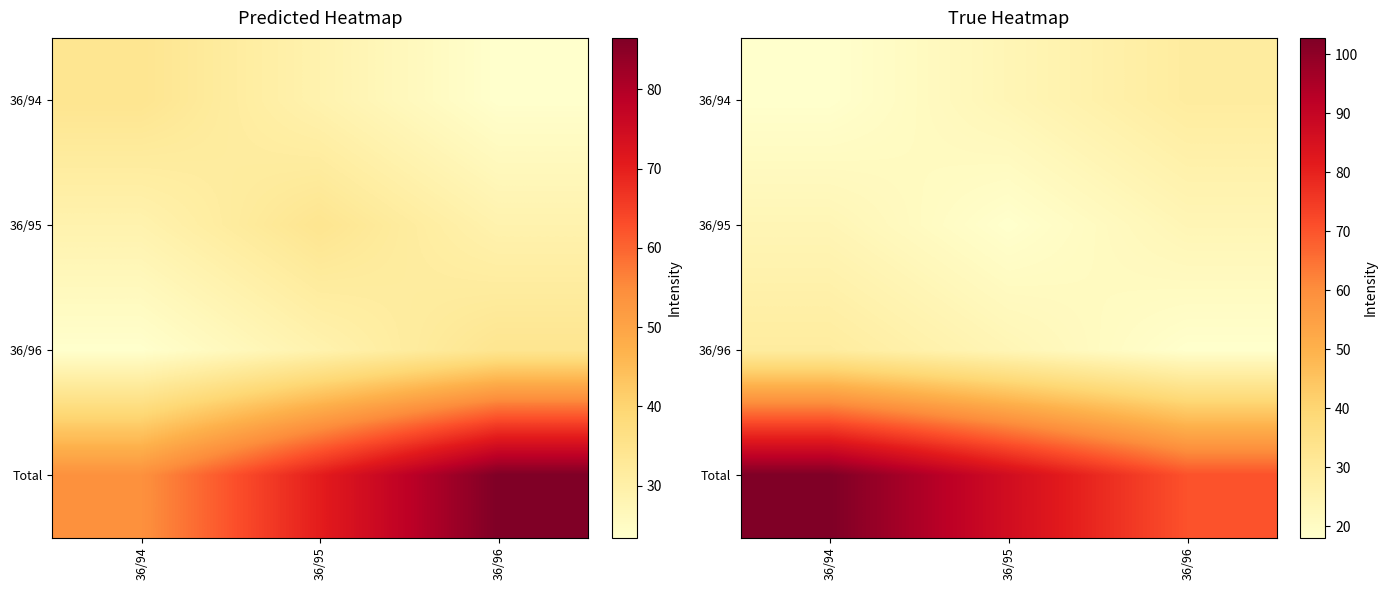

Between 36/94 and 36/95, which series saw the biggest shift?

Total